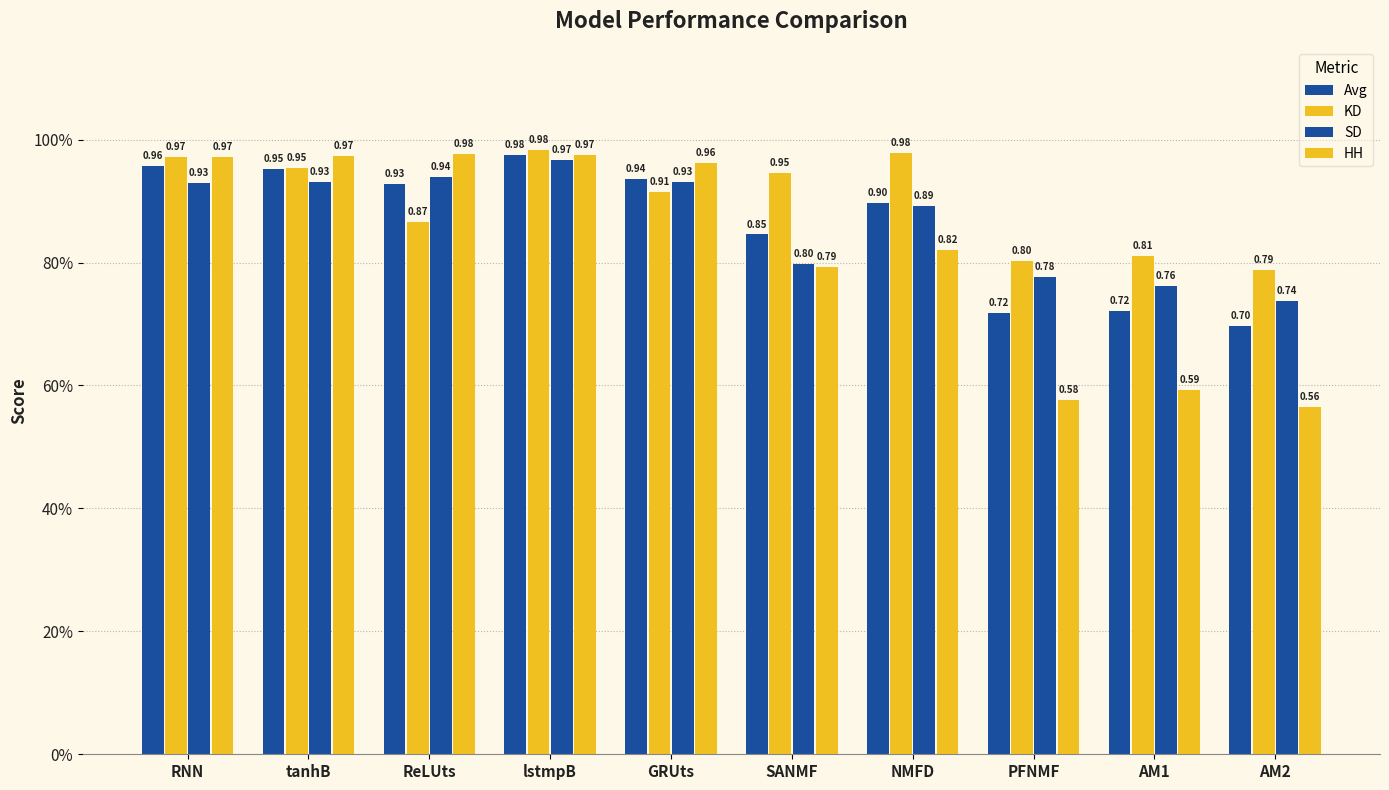

At which label does SD reach its peak?

lstmpB